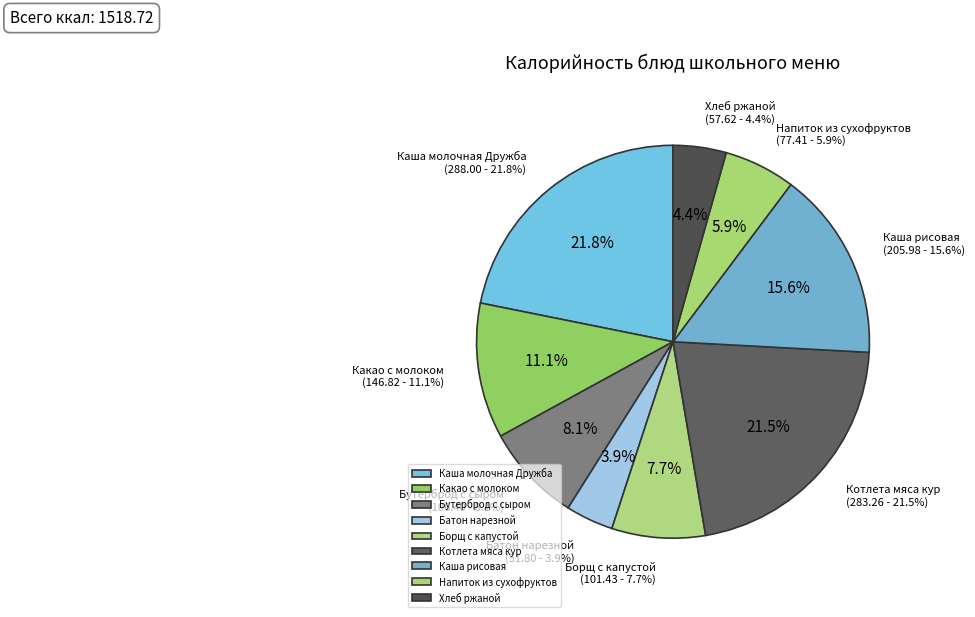

What is the largest slice in the pie chart?

Каша молочная Дружба